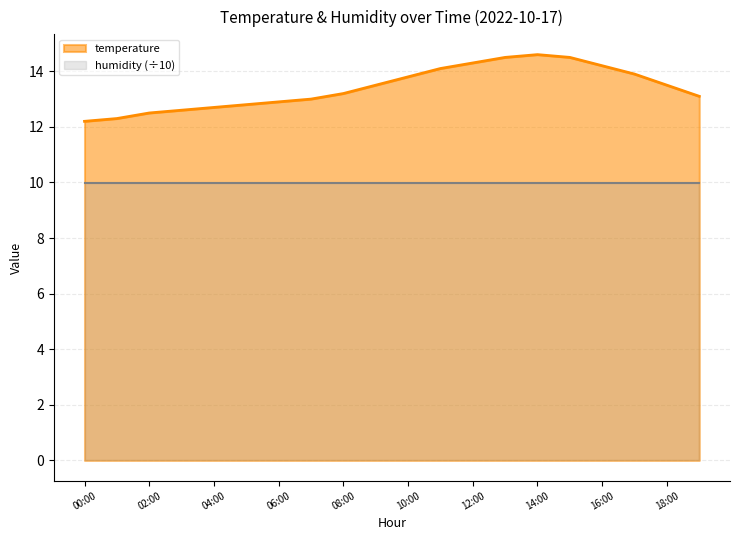

What is the label of the 10th point from the left?

09:00